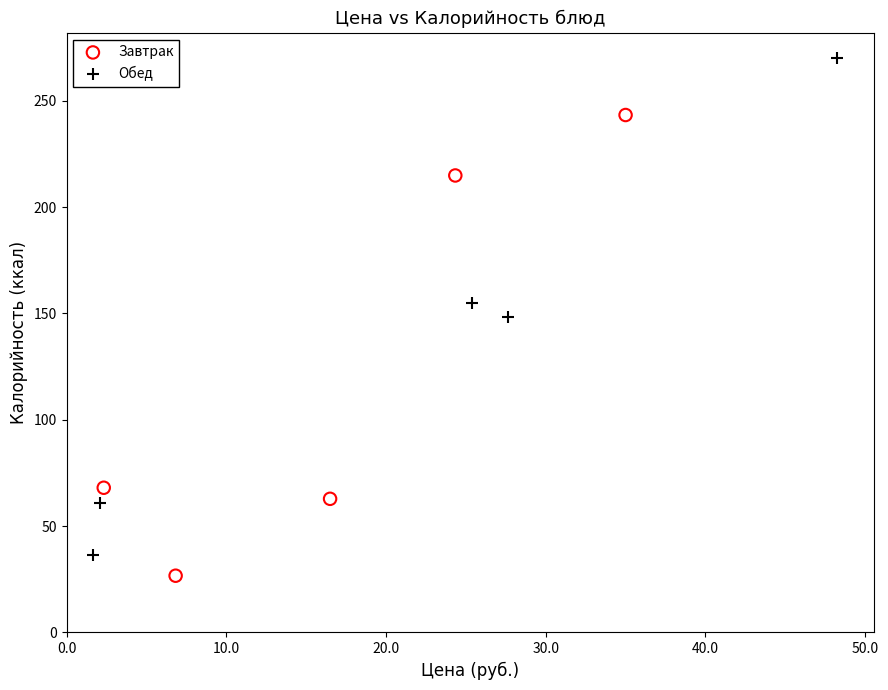

Which series has the largest Y range (max minus min)?

Обед